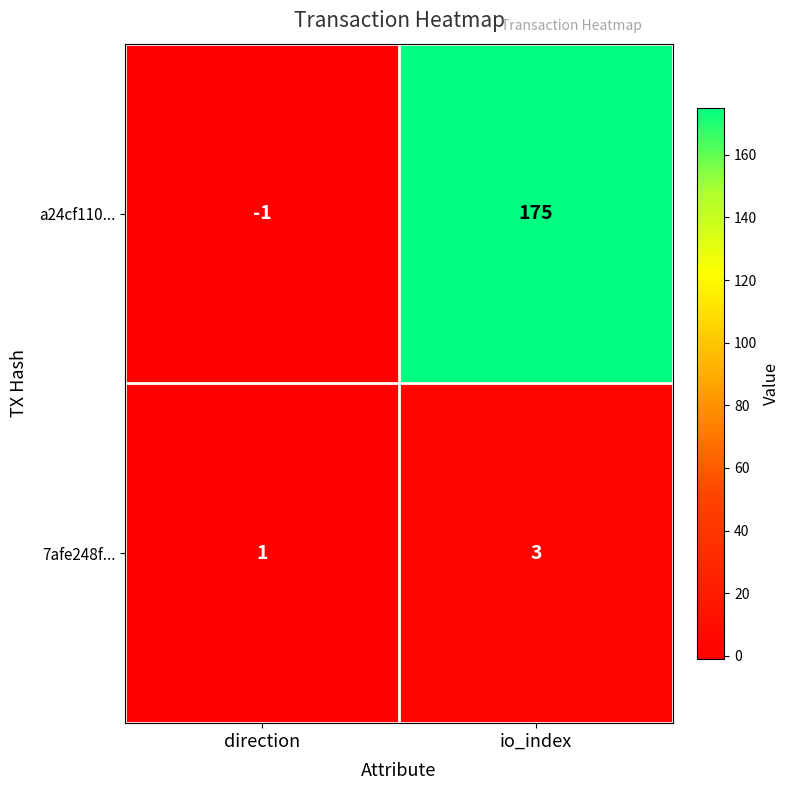

What is the sum of the a24cf110... values at direction and io_index?

174